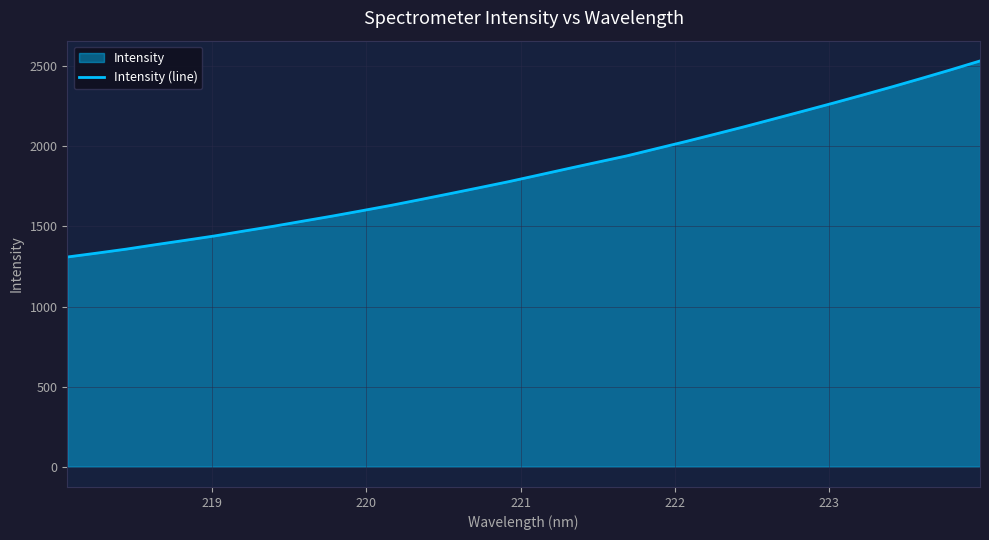

What is the difference between the maximum and minimum values?

1224.1